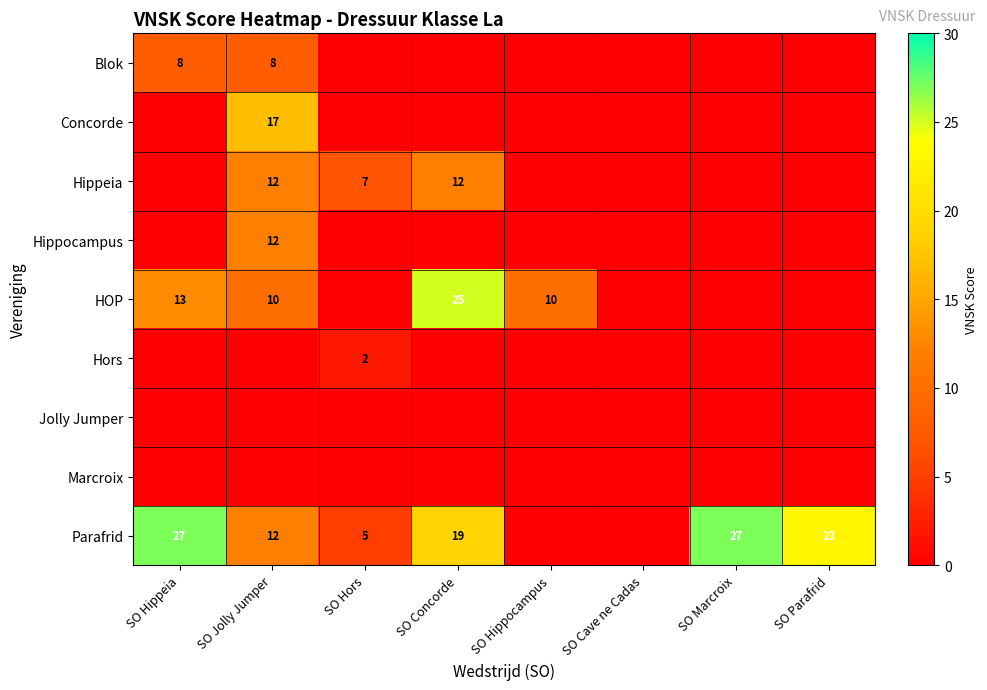

The value of HOP at SO Hippeia is 13. True or false?

True